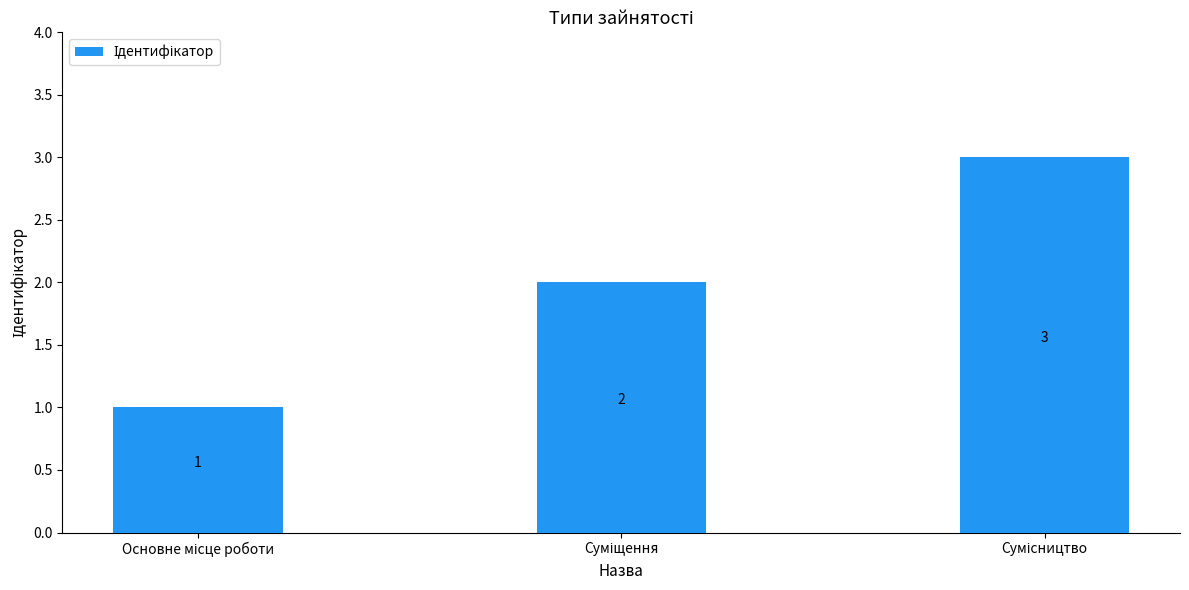

What is the greatest value displayed?

3